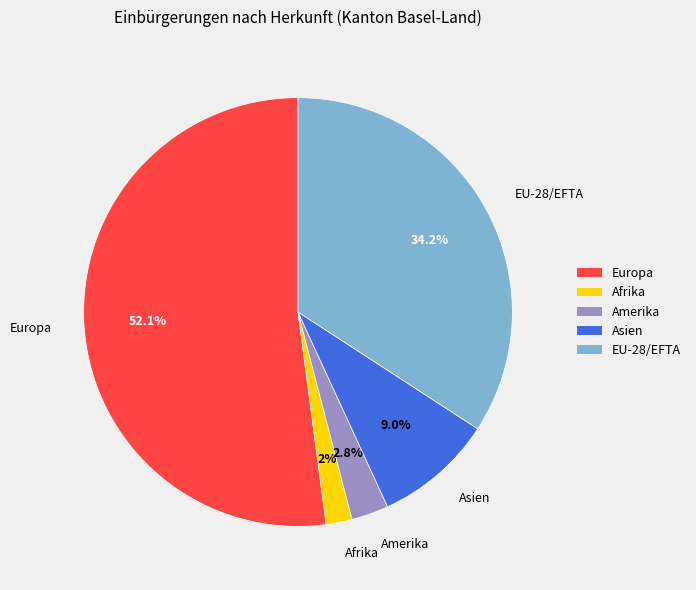

How many segments does this pie chart have?

5